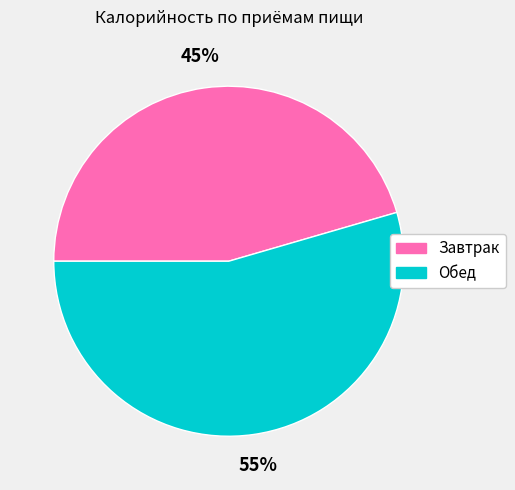

To the nearest percent, what is the average slice percentage?

50%